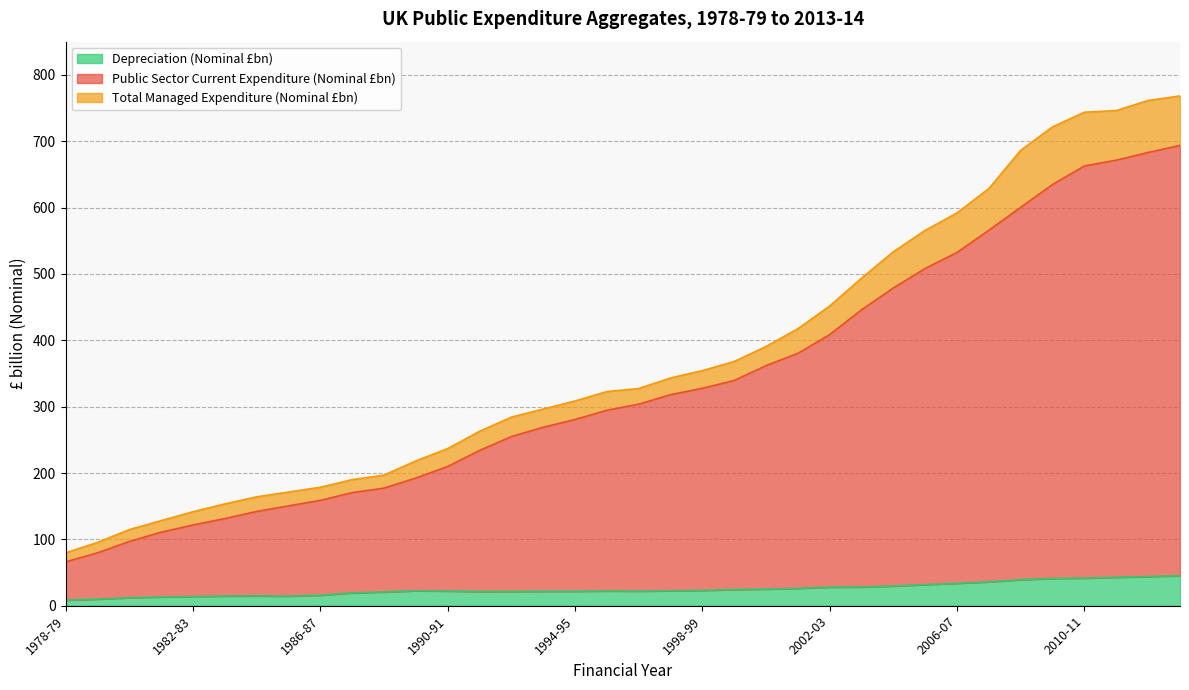

What is the label of the 29th point from the right?

1985-86